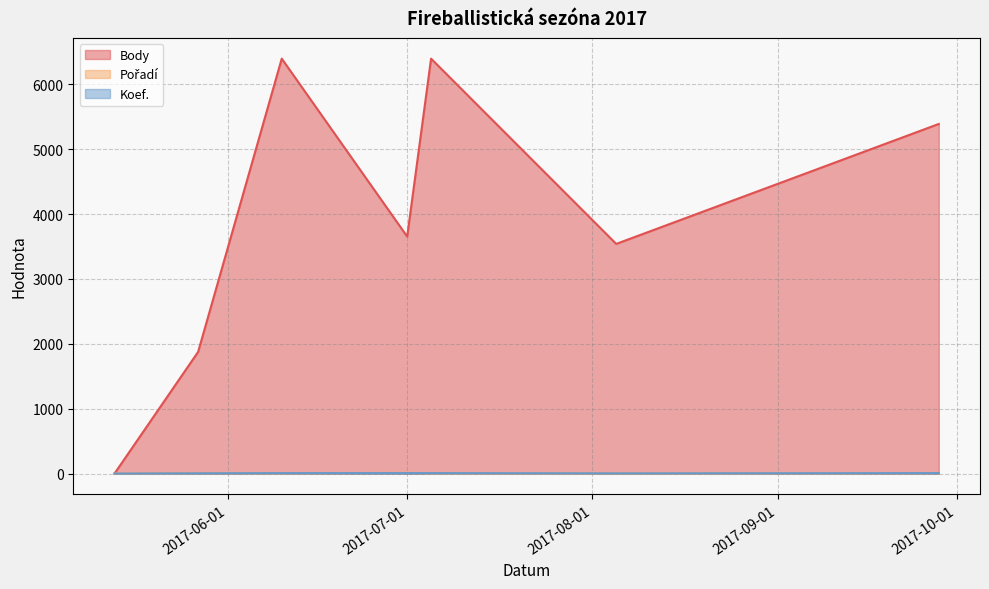

What is the sum of all Koef. values?

35